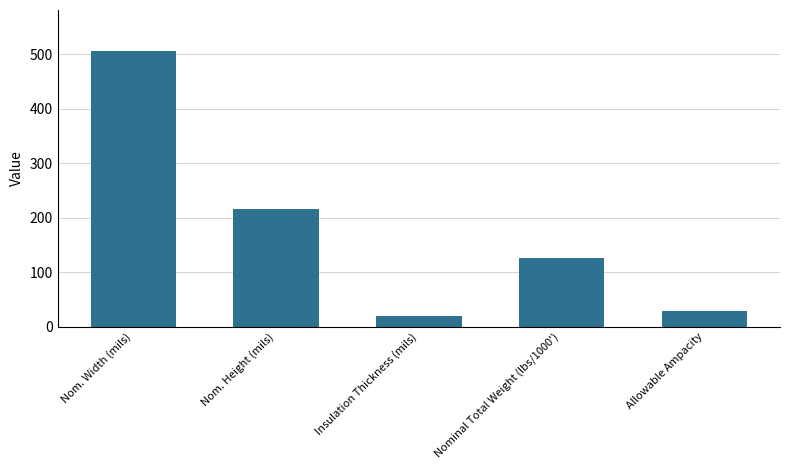

What is the maximum value shown in the chart?

505